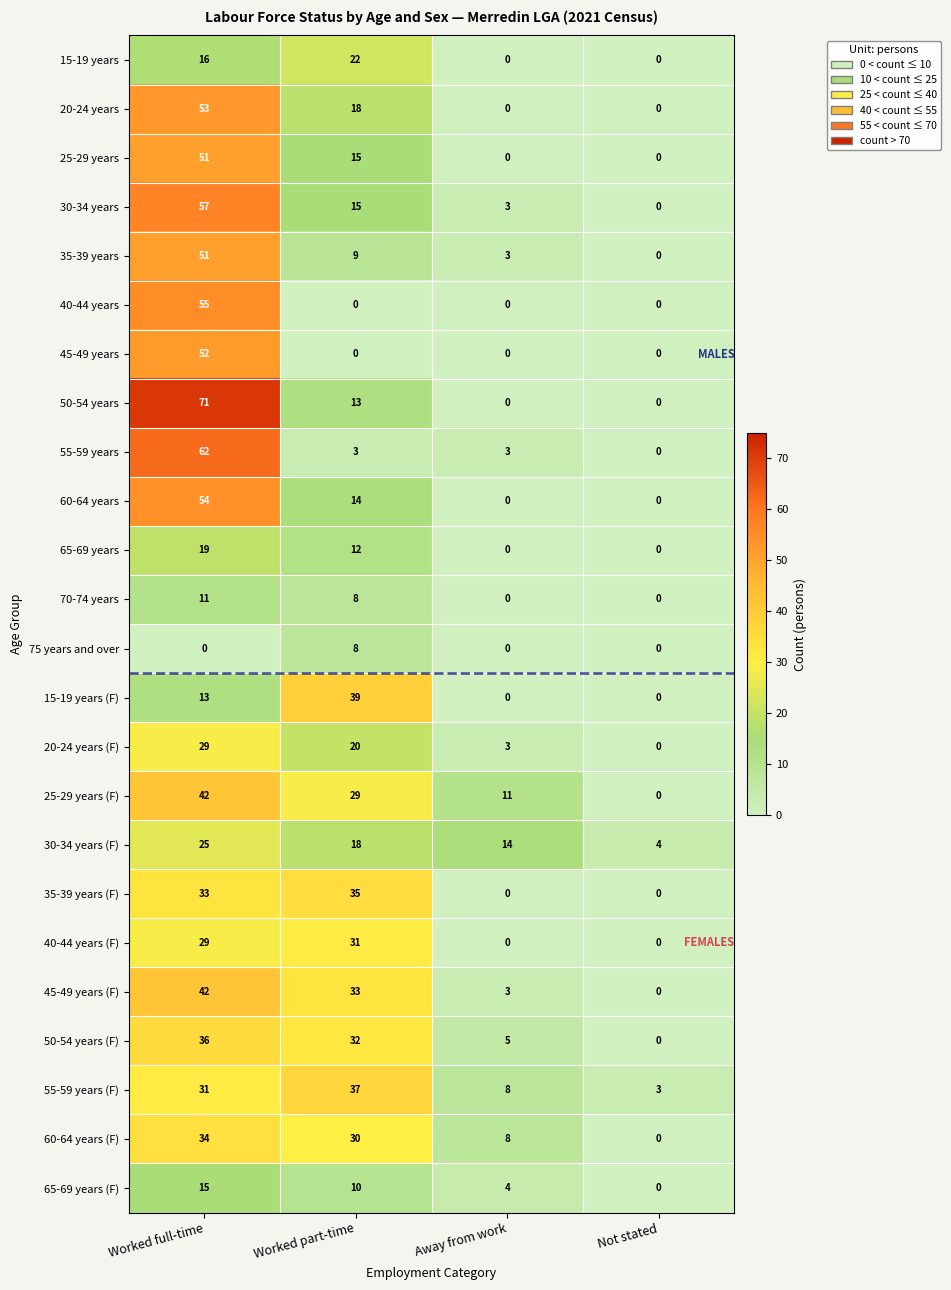

How many series are shown in this chart?

24